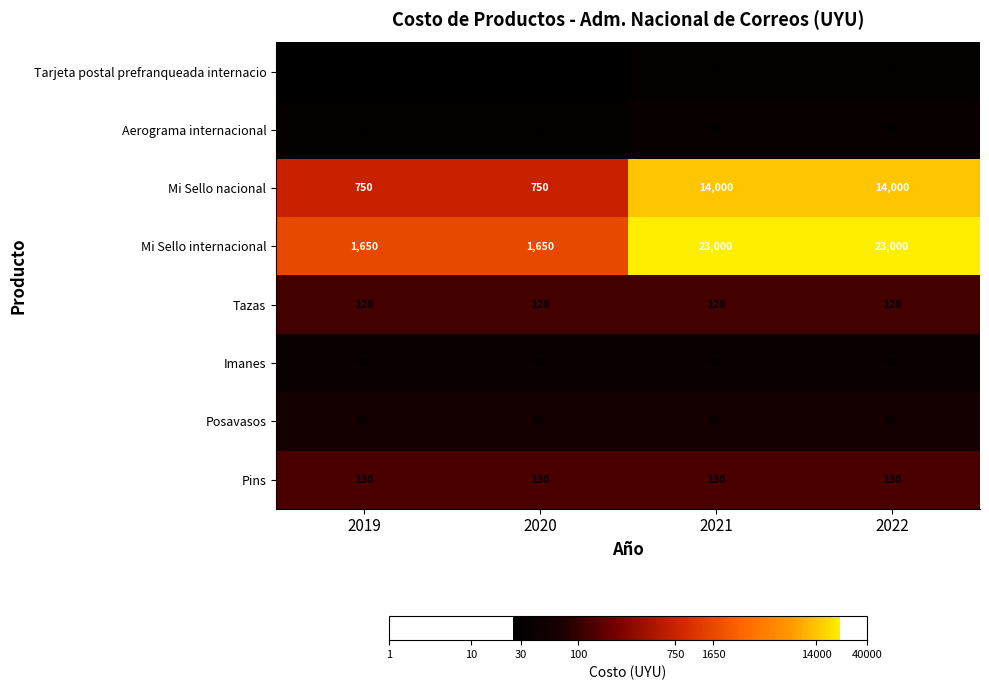

Count the number of categories in the chart.

4